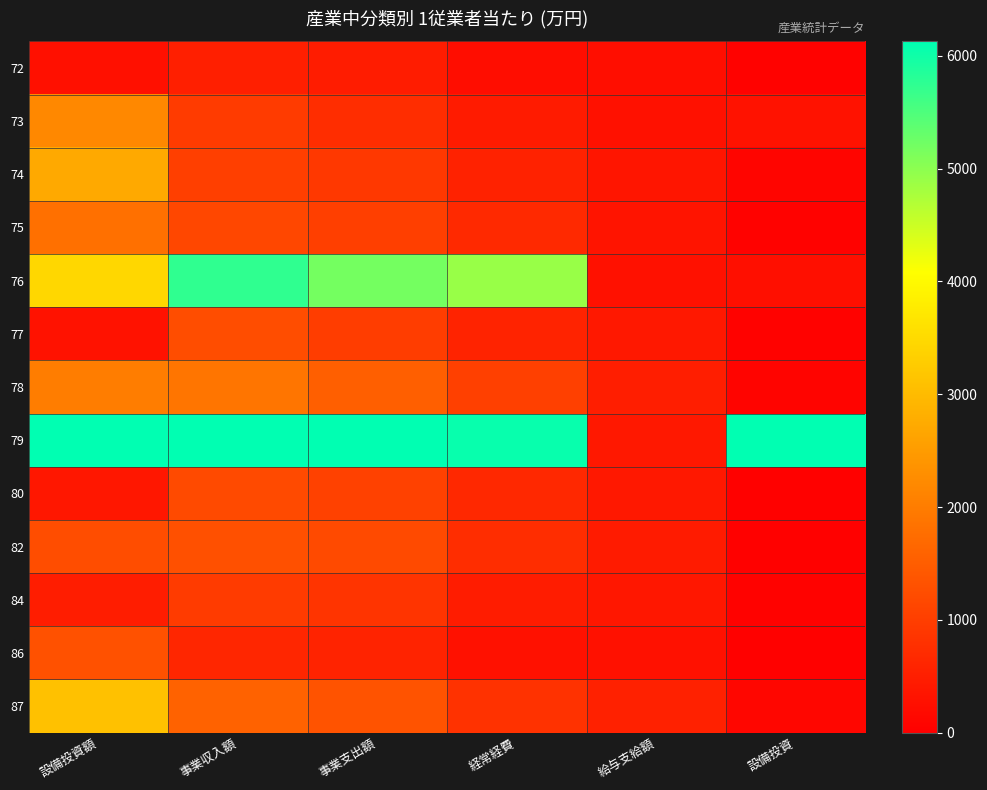

How many categories are shown in the chart?

6